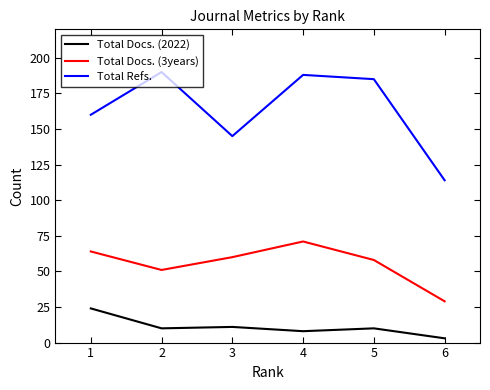

True or false: Total Docs. (2022) and Total Refs. intersect in this chart.

False